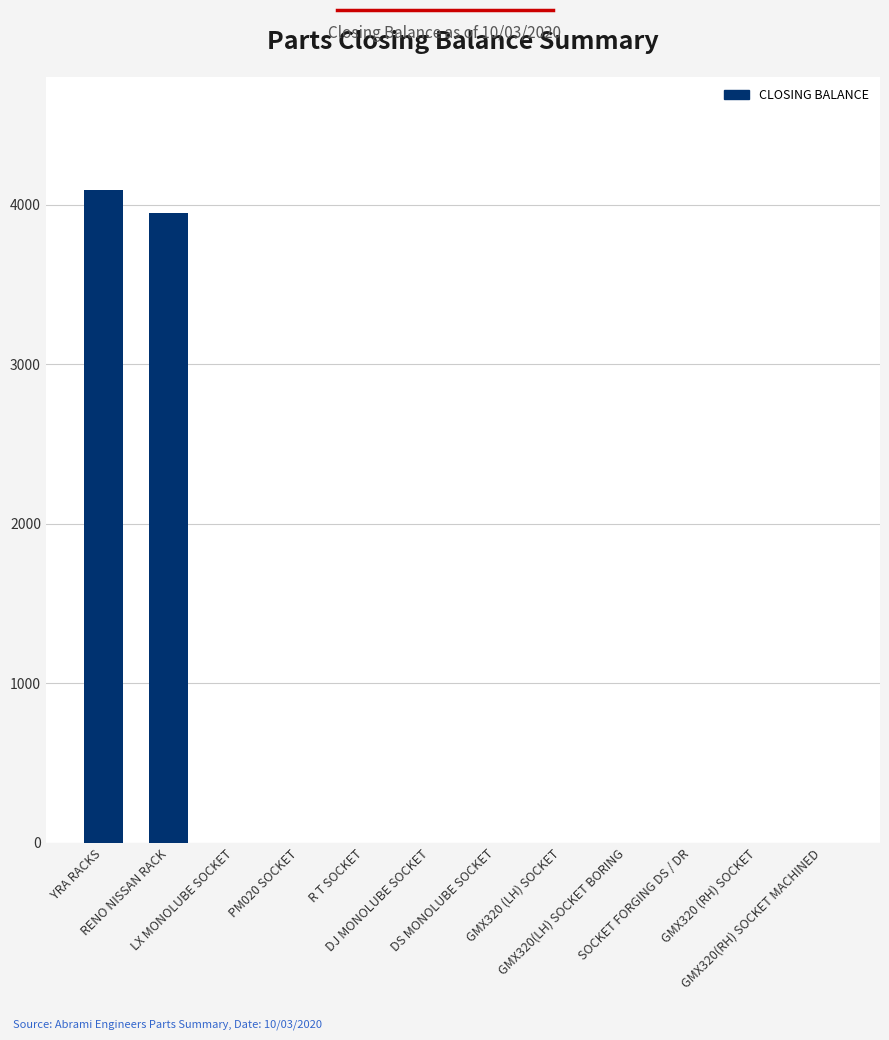

Is it true that the value at LX MONOLUBE SOCKET is 1903?

False